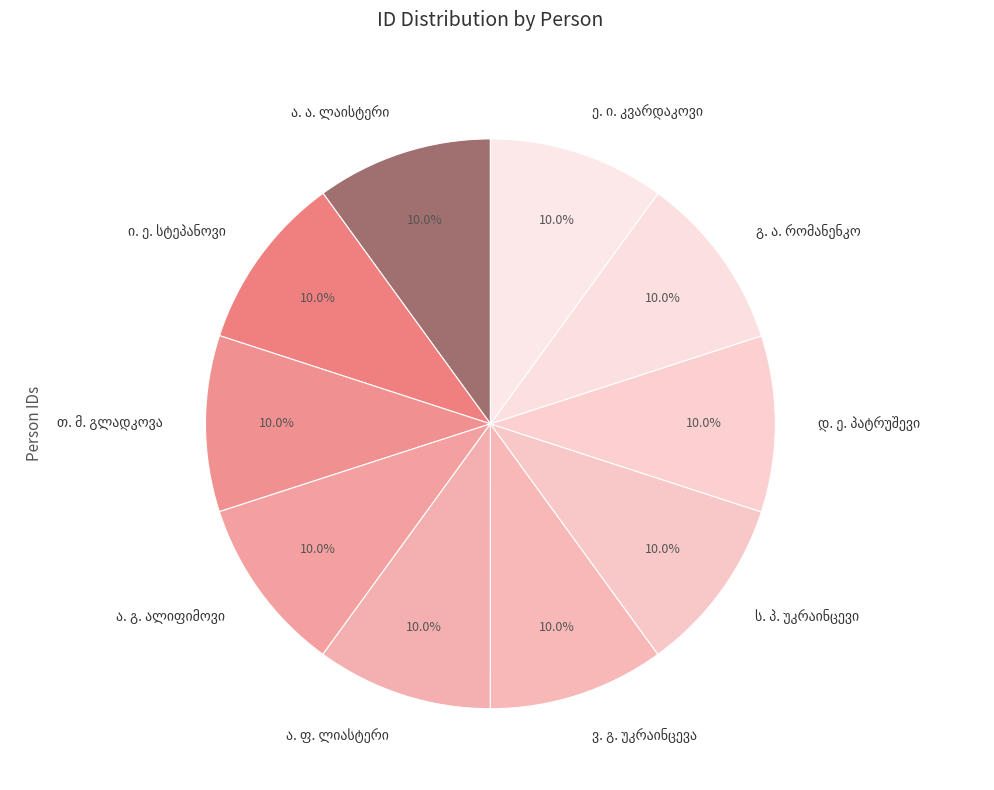

How many segments does this pie chart have?

10